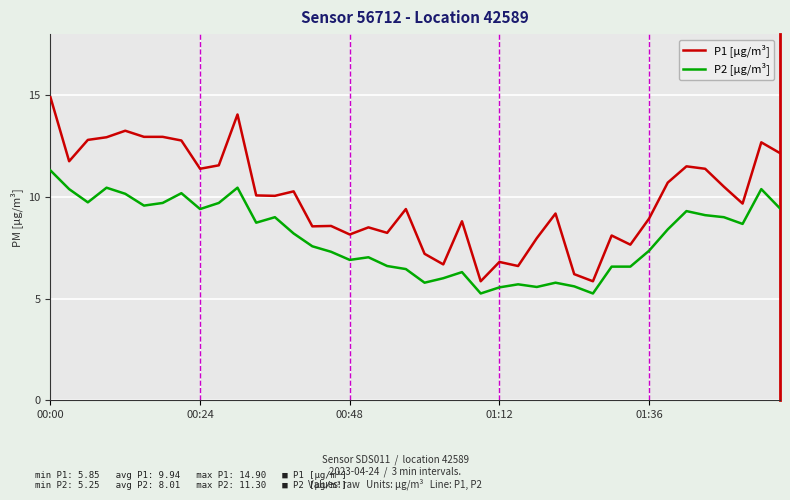

Which series has the largest total across all categories?

P1 [µg/m³]